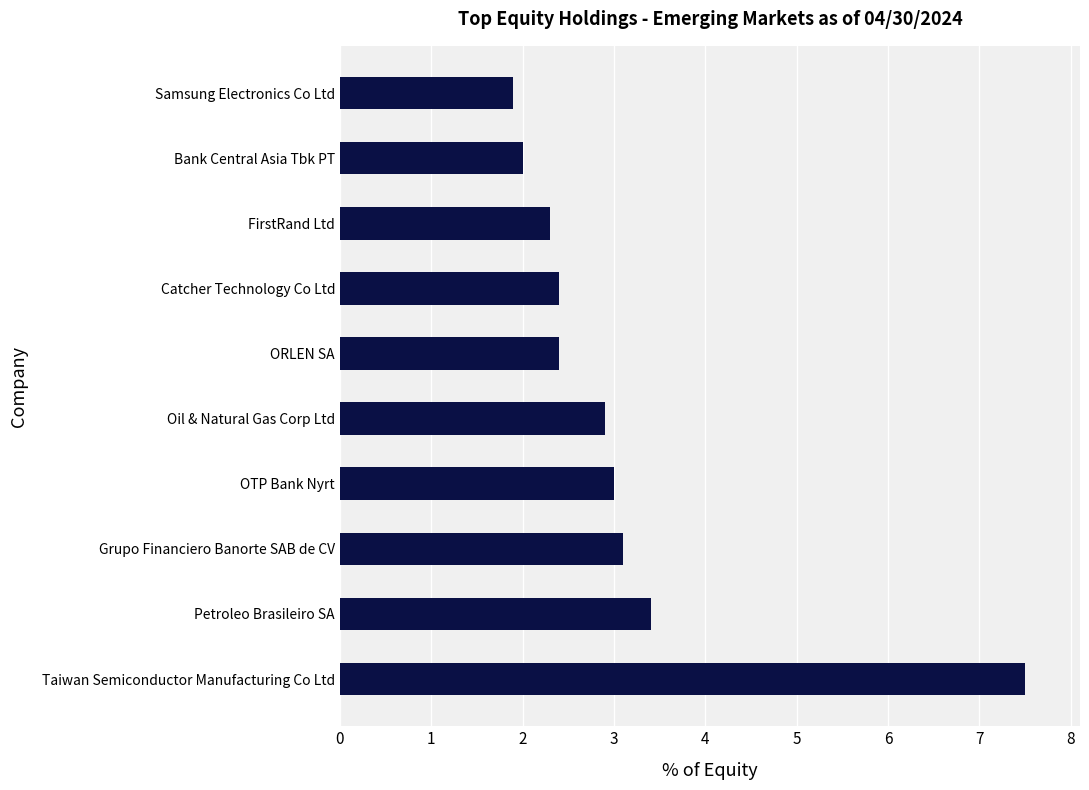

What is the minimum value shown in the chart?

1.9